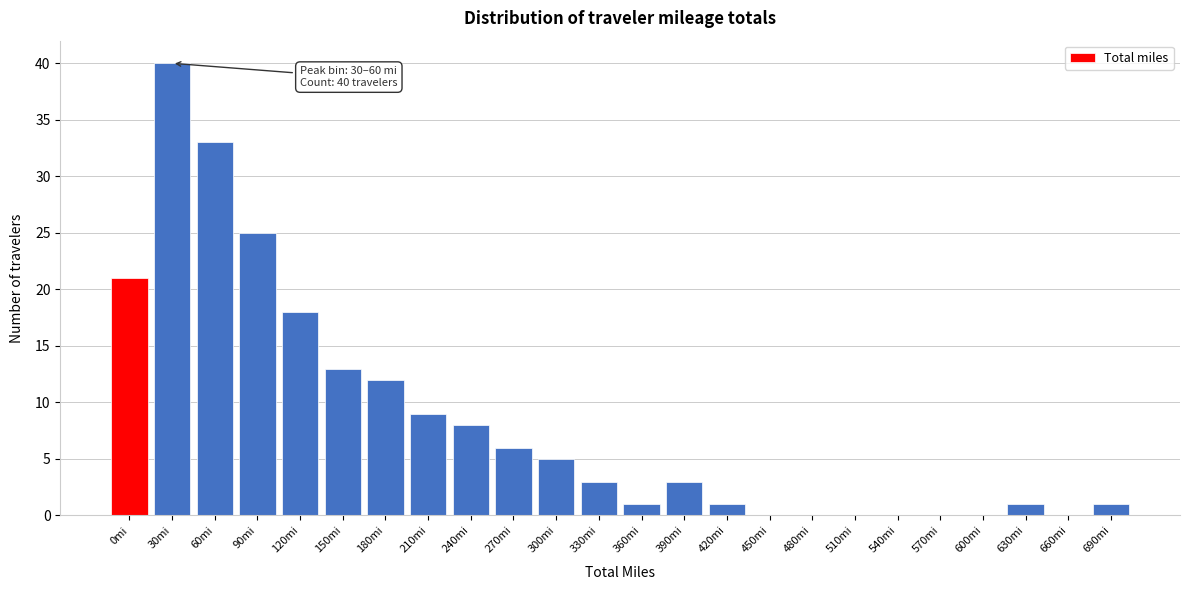

Reading left to right, what are all the values shown in this chart?

0mi=21	30mi=40	60mi=33	90mi=25	120mi=18	150mi=13	180mi=12	210mi=9	240mi=8	270mi=6	300mi=5	330mi=3	360mi=1	390mi=3	420mi=1	450mi=0	480mi=0	510mi=0	540mi=0	570mi=0	600mi=0	630mi=1	660mi=0	690mi=1